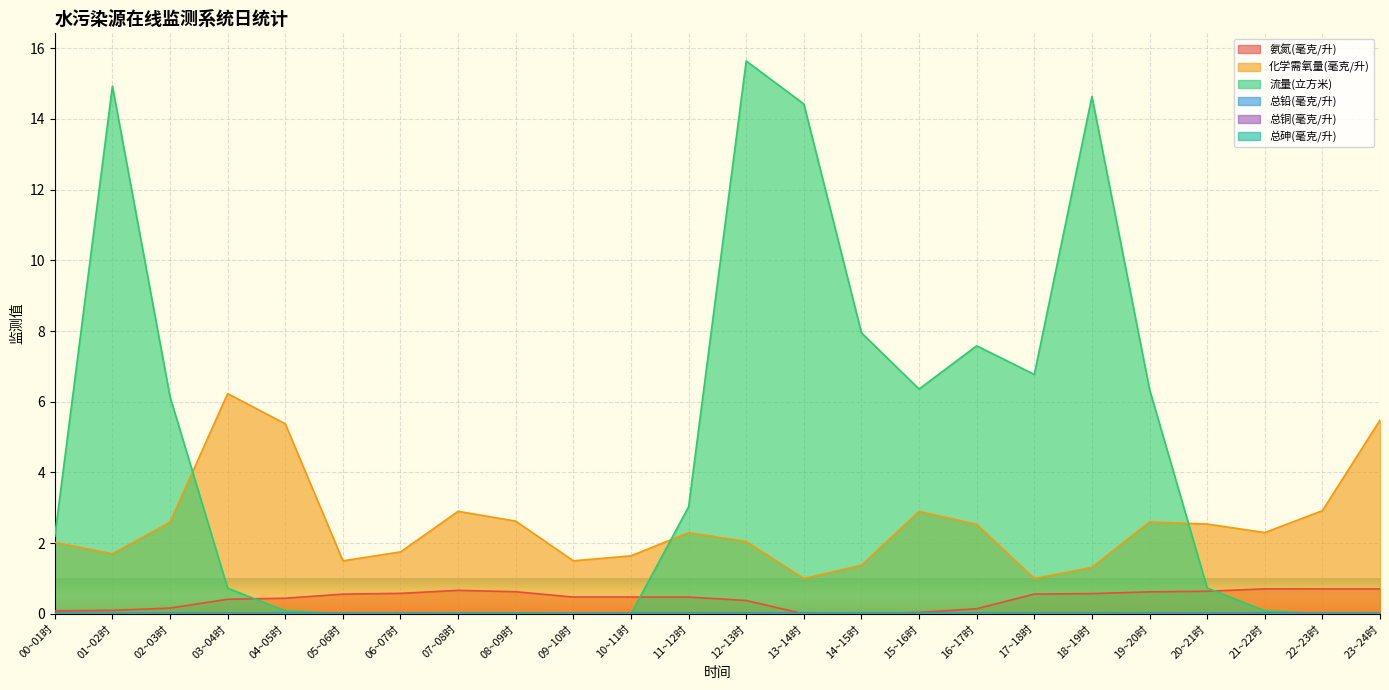

How many lines are shown in the chart?

6